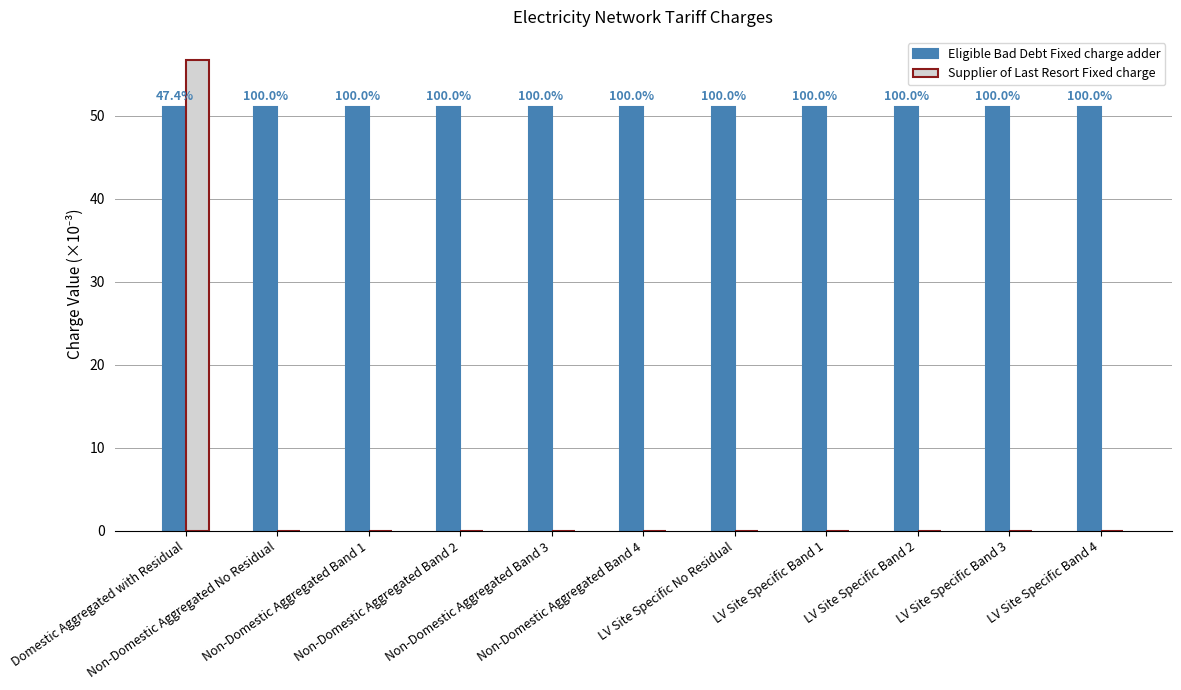

Are the bars horizontal?

No